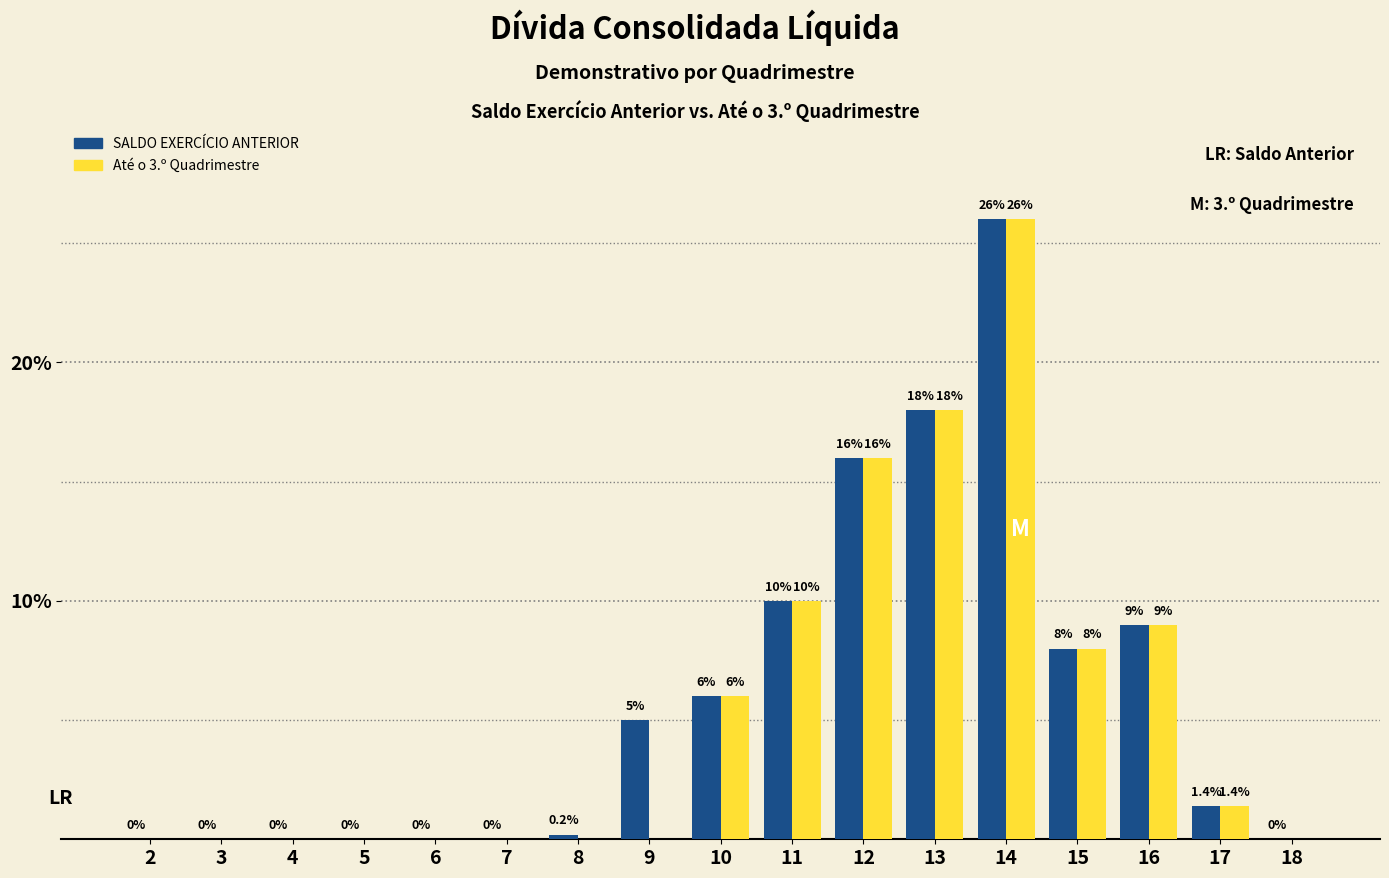

What is the maximum value shown in the chart?

26.0